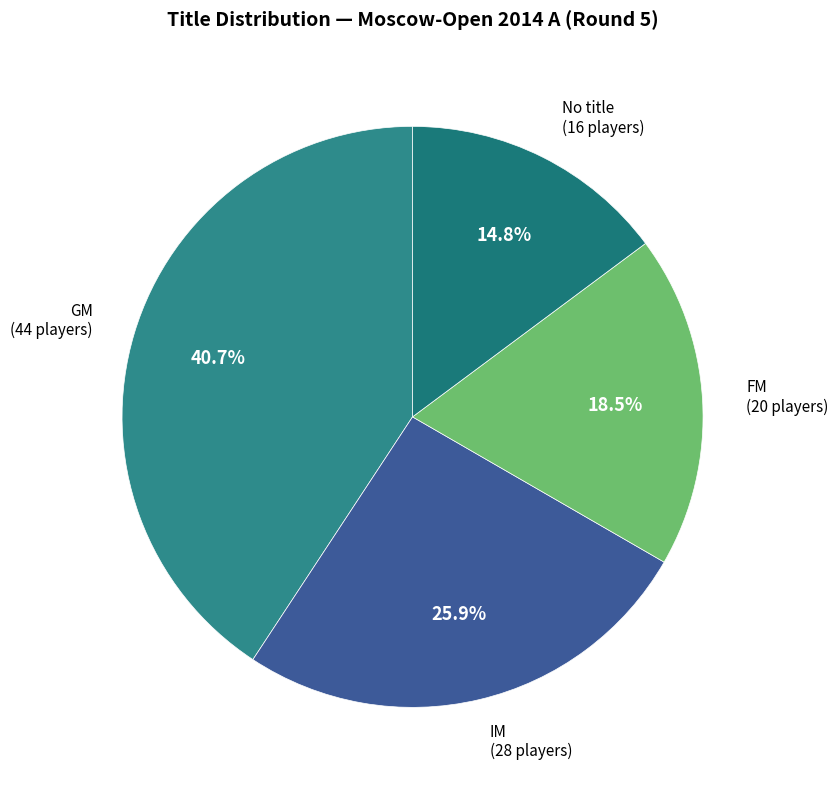

What is the ratio of the value at FM to the value at GM?

0.5